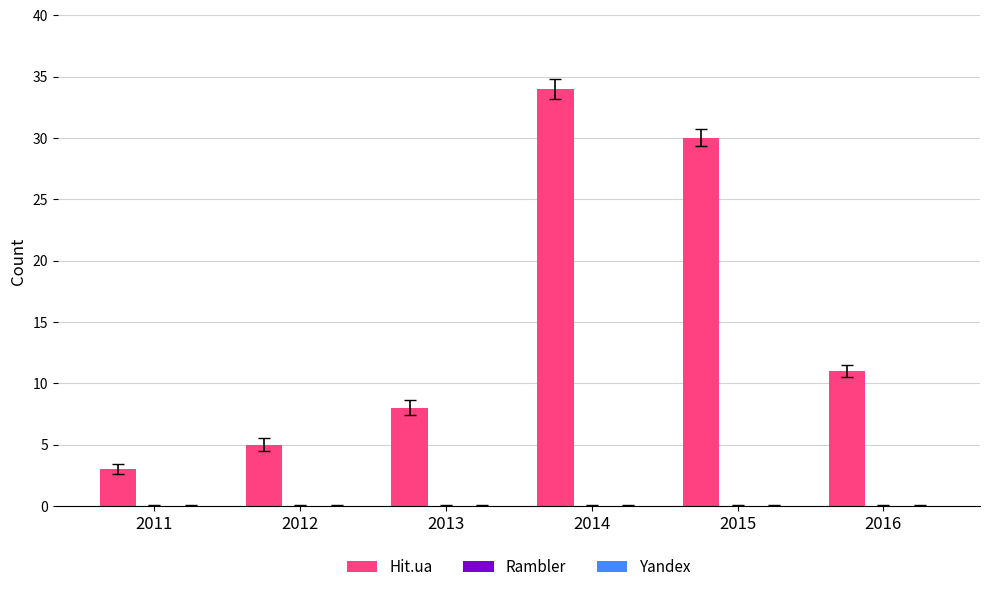

How many bars are there in total?

6